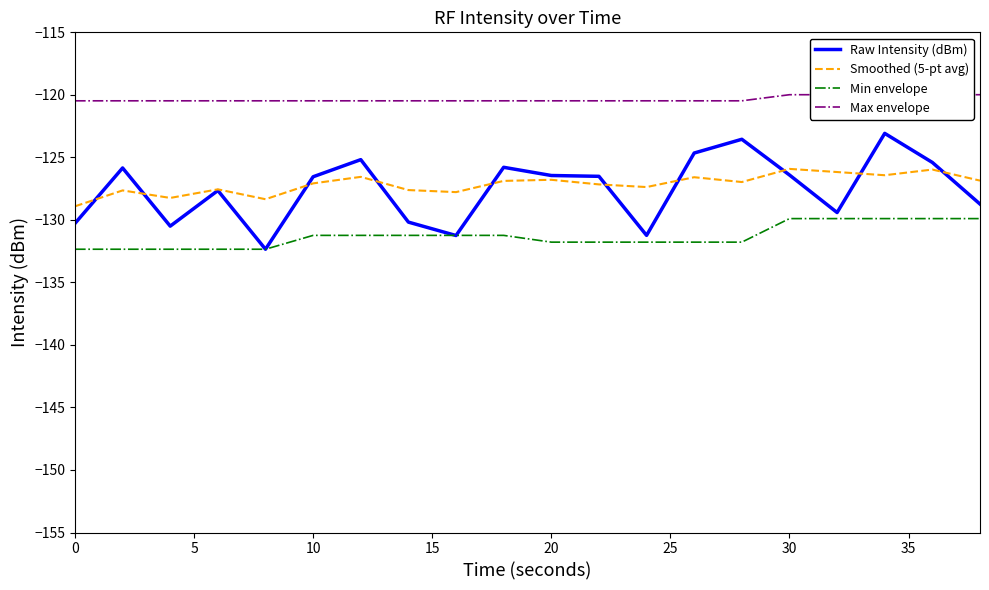

Reading left to right, list all the values displayed in this chart.

Raw Intensity (dBm): -130.3	-125.8	-130.5	-127.6	-132.3	-126.5	-125.2	-130.2	-131.2	-125.8	-126.4	-126.5	-131.2	-124.7	-123.6	-126.4	-129.4	-123.1	-125.4	-128.7
Smoothed (5-pt avg): -128.9	-127.6	-128.2	-127.6	-128.3	-127.1	-126.6	-127.6	-127.8	-126.9	-126.8	-127.2	-127.4	-126.6	-127.0	-125.9	-126.2	-126.4	-126.0	-126.9
Min envelope: -132.3	-132.3	-132.3	-132.3	-132.3	-131.2	-131.2	-131.2	-131.2	-131.2	-131.8	-131.8	-131.8	-131.8	-131.8	-129.9	-129.9	-129.9	-129.9	-129.9
Max envelope: -120.5	-120.5	-120.5	-120.5	-120.5	-120.5	-120.5	-120.5	-120.5	-120.5	-120.5	-120.5	-120.5	-120.5	-120.5	-120.0	-120.0	-120.0	-120.0	-120.0